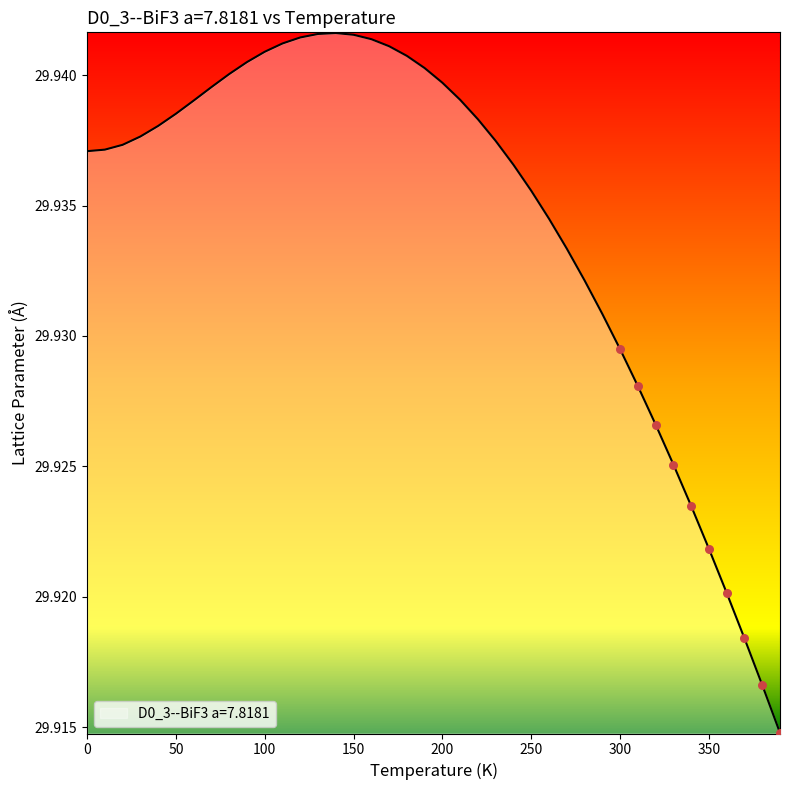

How many lines are shown in the chart?

1